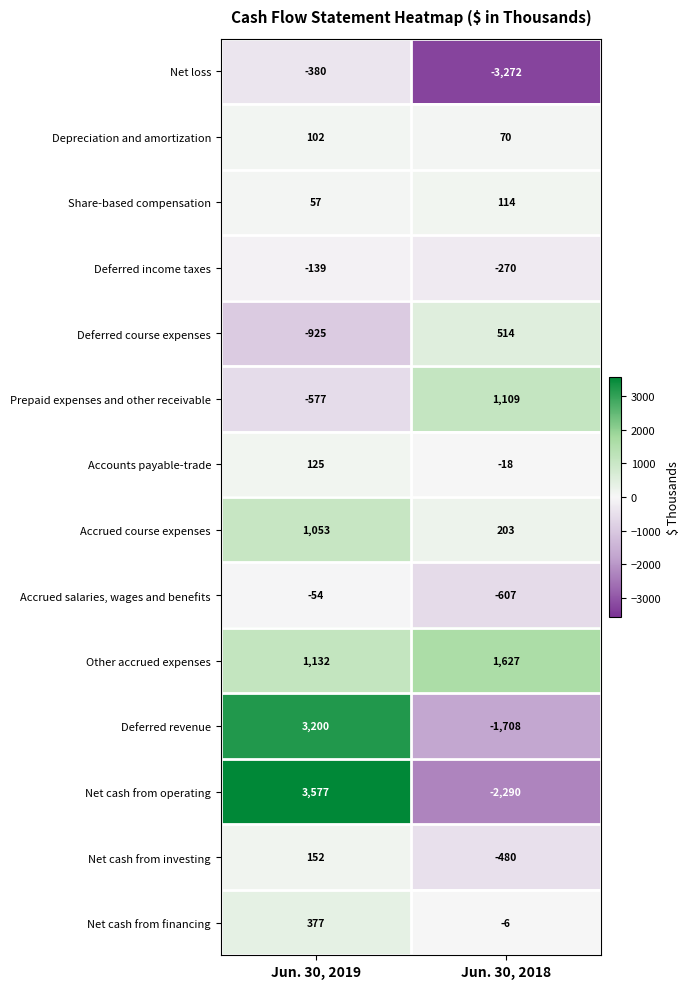

What is the difference between the Deferred revenue values at Jun. 30, 2019 and Jun. 30, 2018?

4908